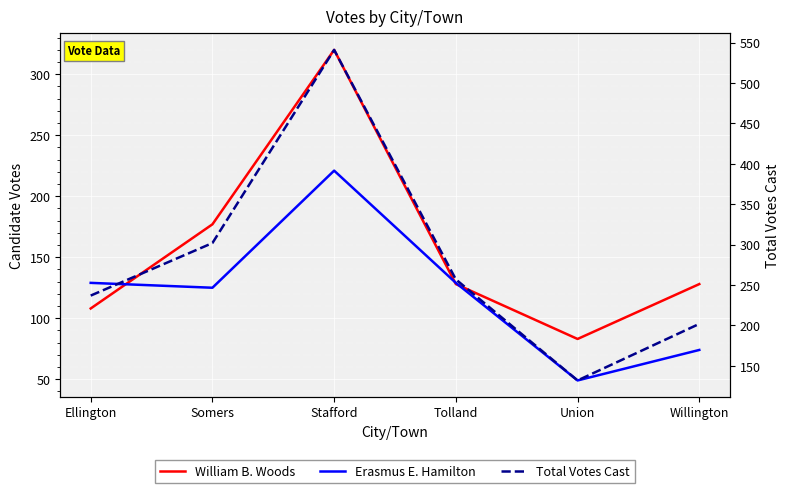

At which category is the sum across all series the highest?

Stafford